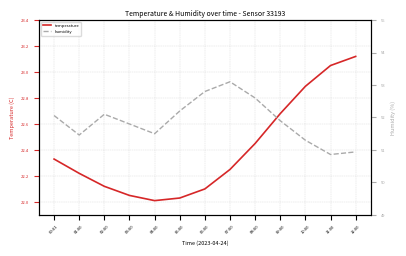

What is the label of the 10th point from the right?

03:00